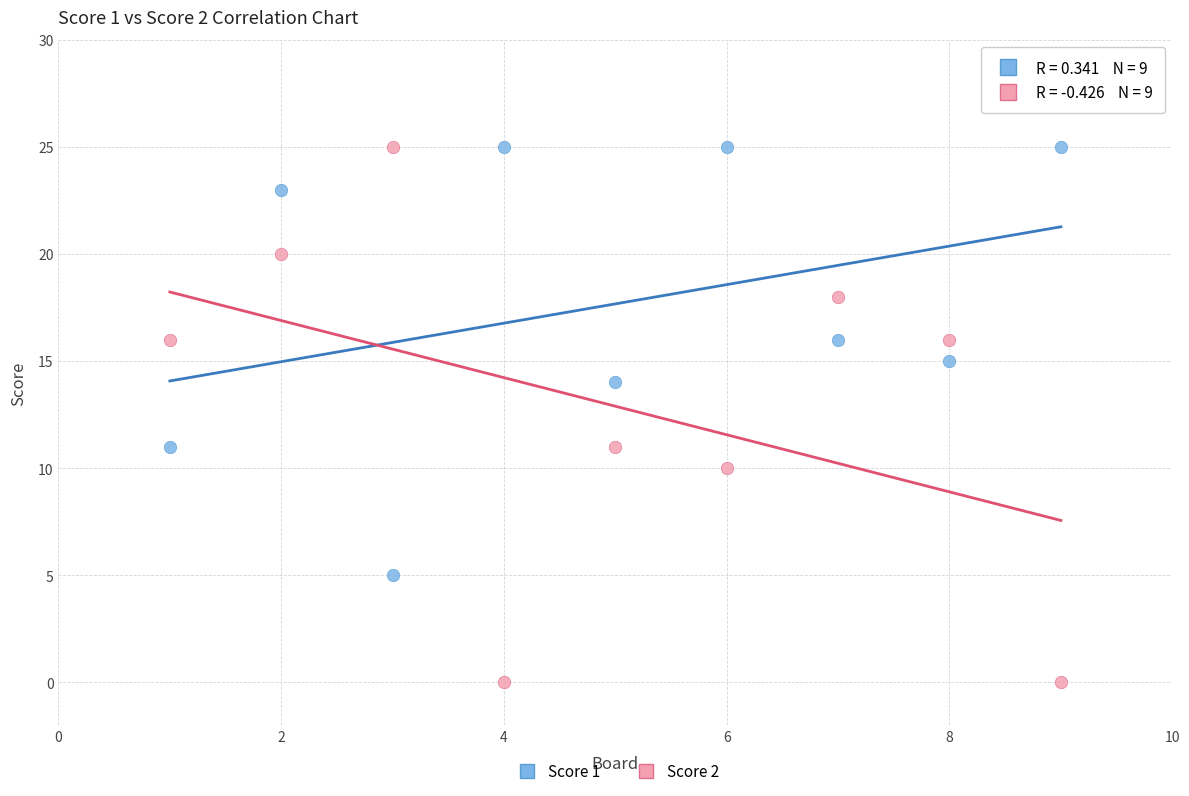

What is the X range (max minus min) for the scatter plot?

8